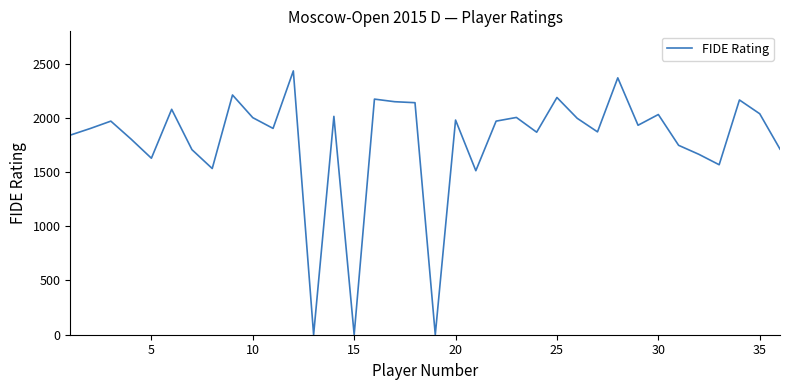

How many lines are shown in the chart?

1